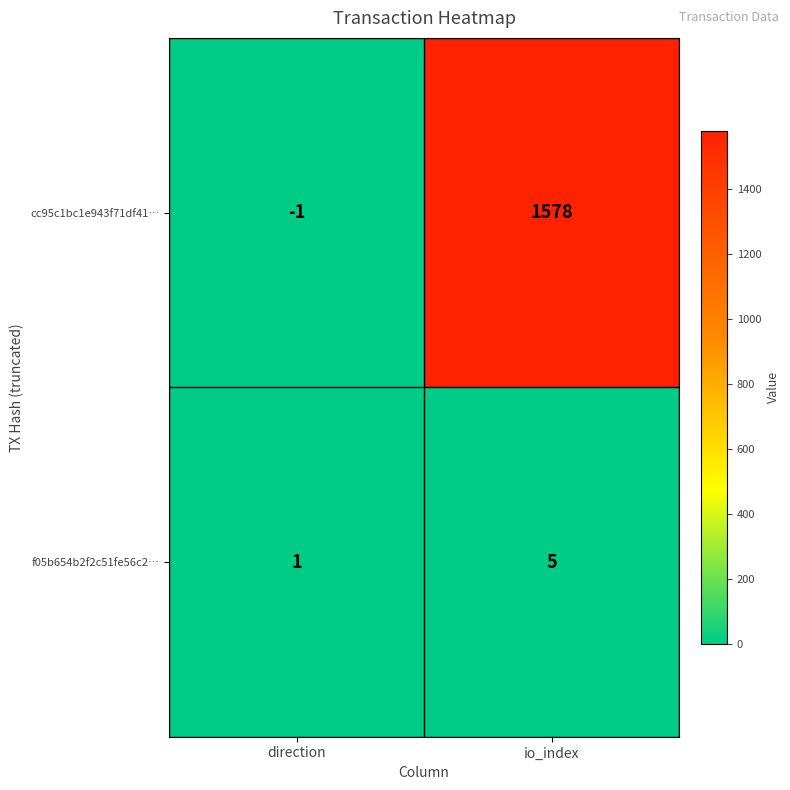

Which label corresponds to the largest value in the chart?

io_index